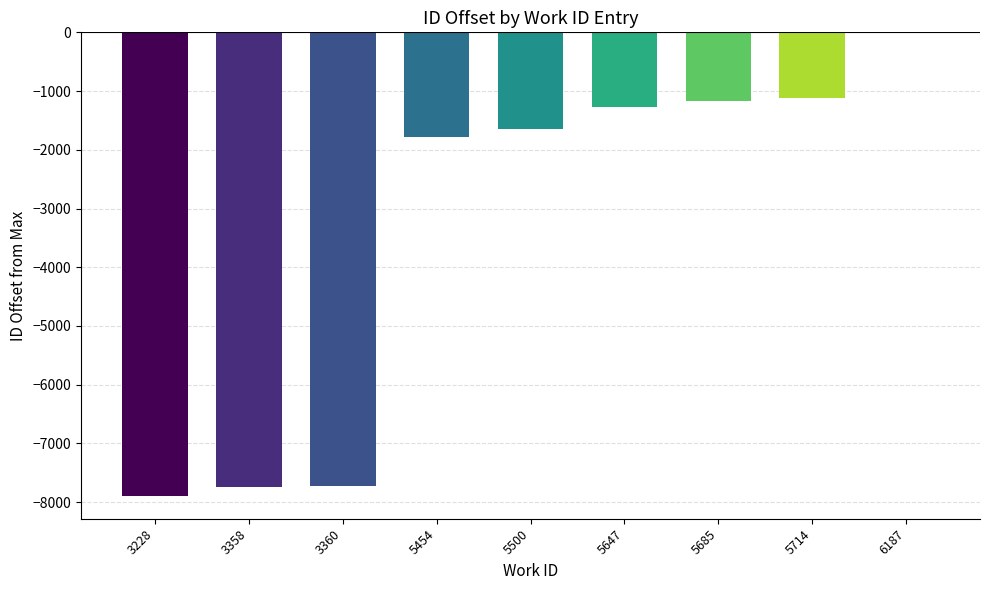

True or false: the data shows -1659 at 5685.

False